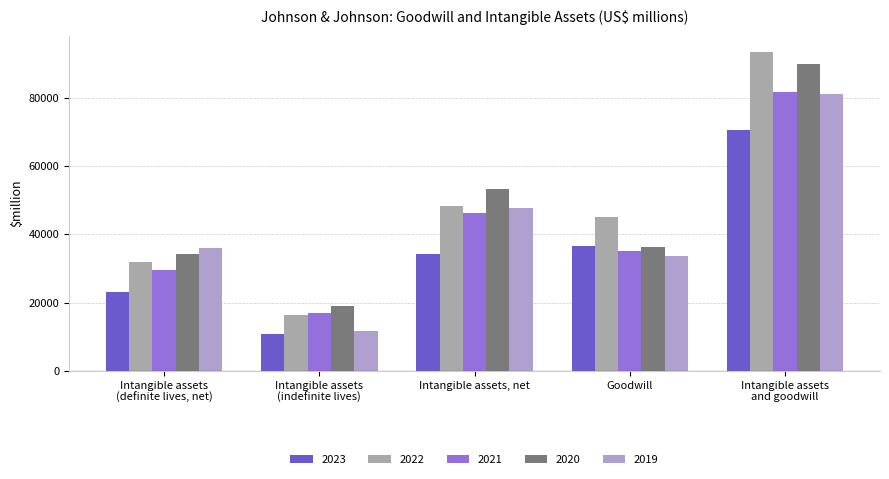

What is the minimum value for 2021?

16822